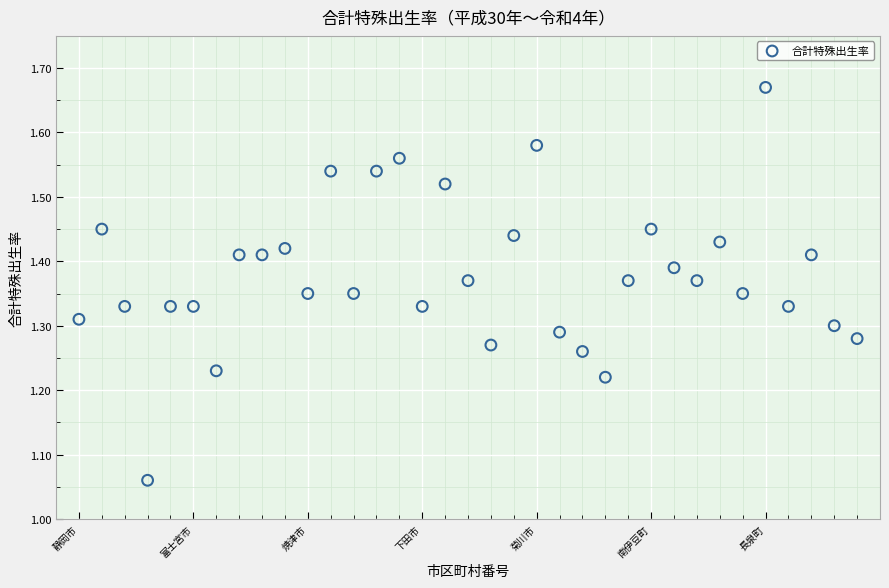

What is the range of X values (max minus min)?

34.0